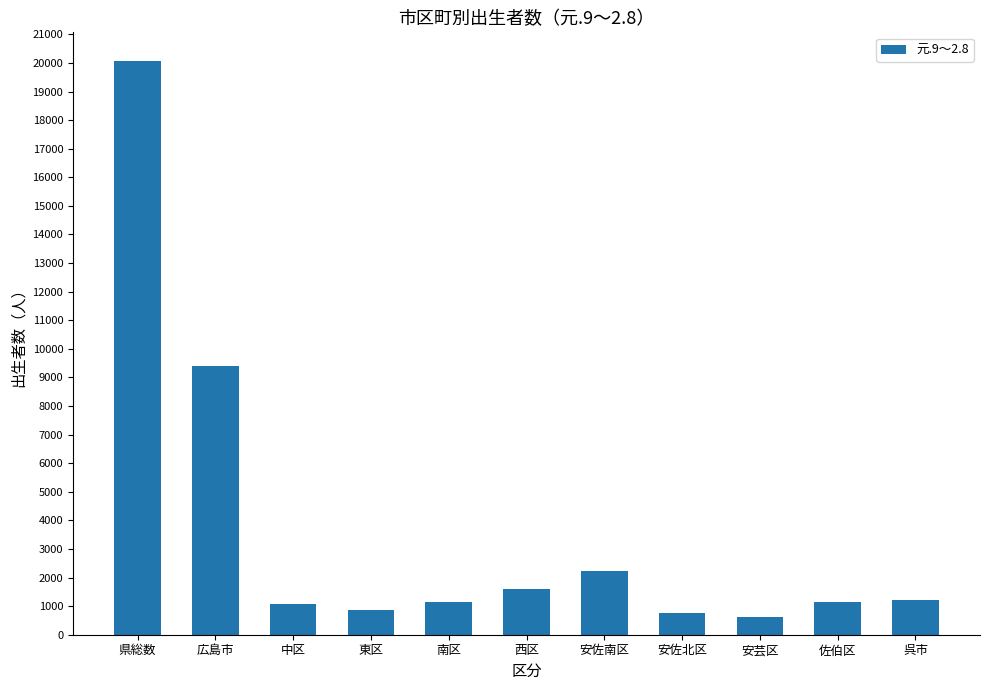

At which label is the value closest to 10337?

広島市